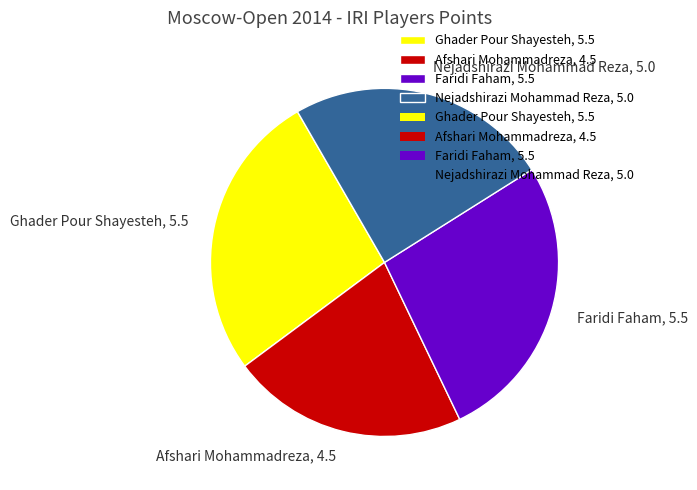

Combined, do Nejadshirazi Mohammad Reza, 5.0 and Ghader Pour Shayesteh, 5.5 account for over 50%?

Yes